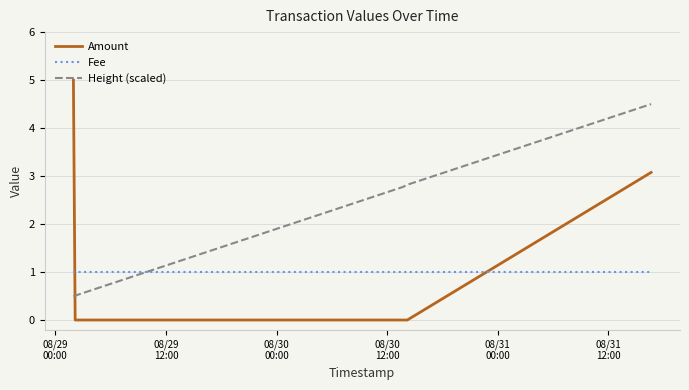

After their last crossing, which series has the higher values: Fee or Amount?

Amount